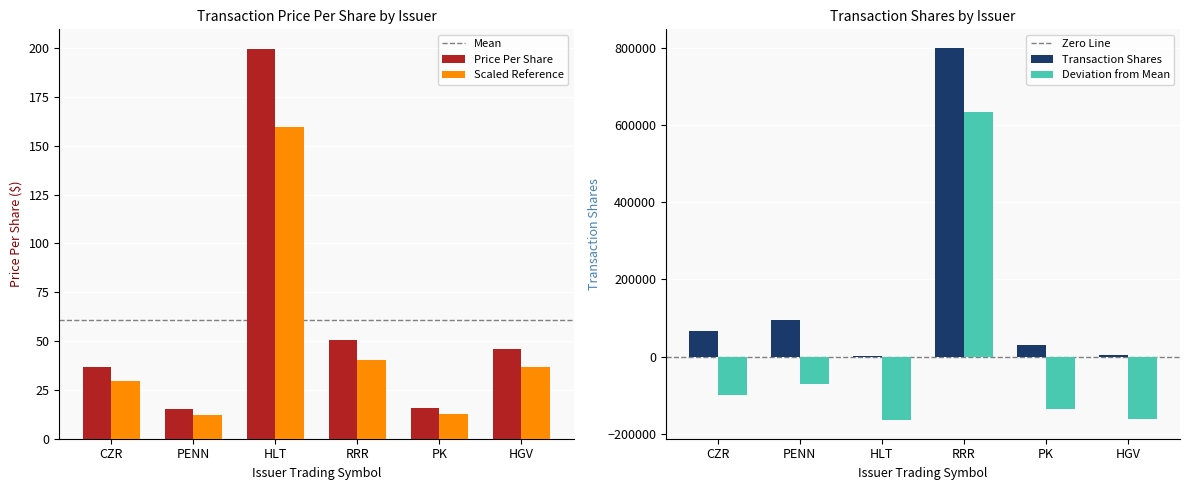

What position from the right is RRR?

3